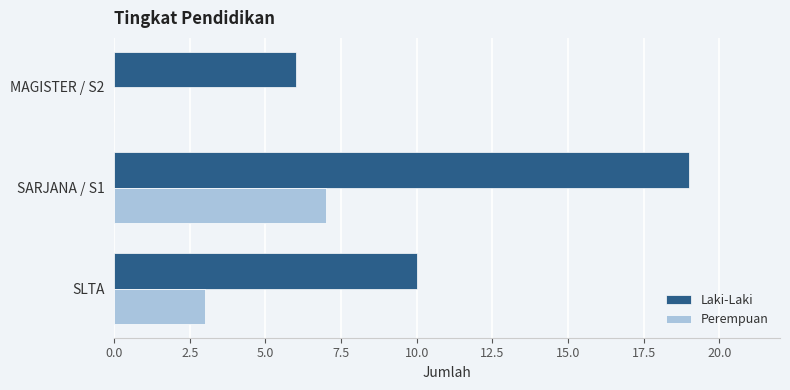

Is it true that Perempuan equals 1 at SLTA?

False